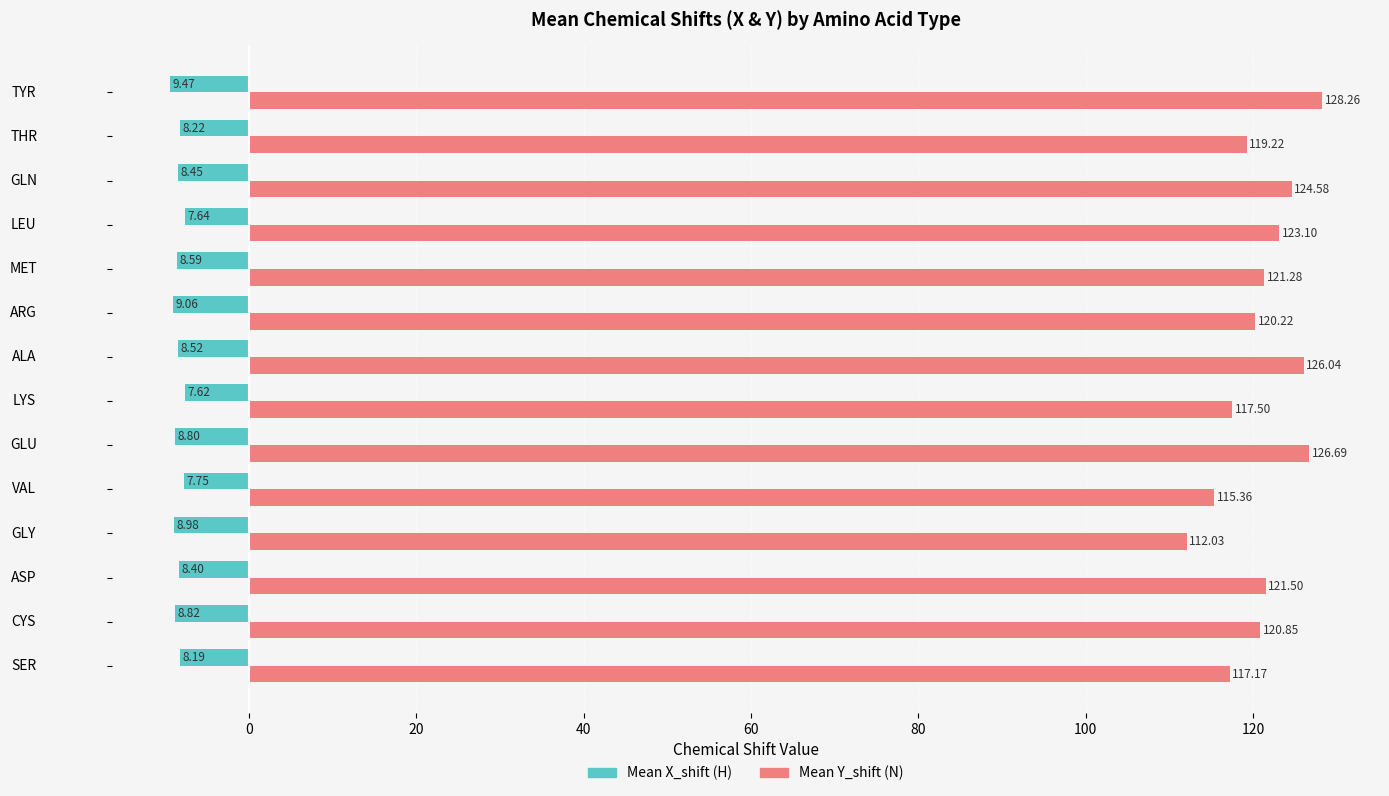

What is the total value across all series at CYS?

112.0